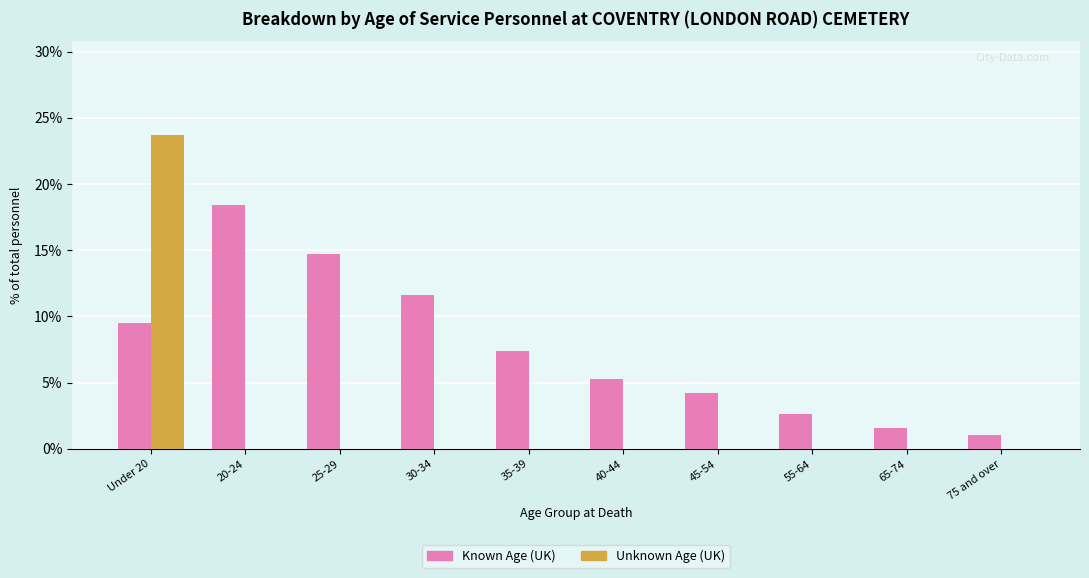

The value of Known Age (UK) at 55-64 is 2.6. True or false?

True